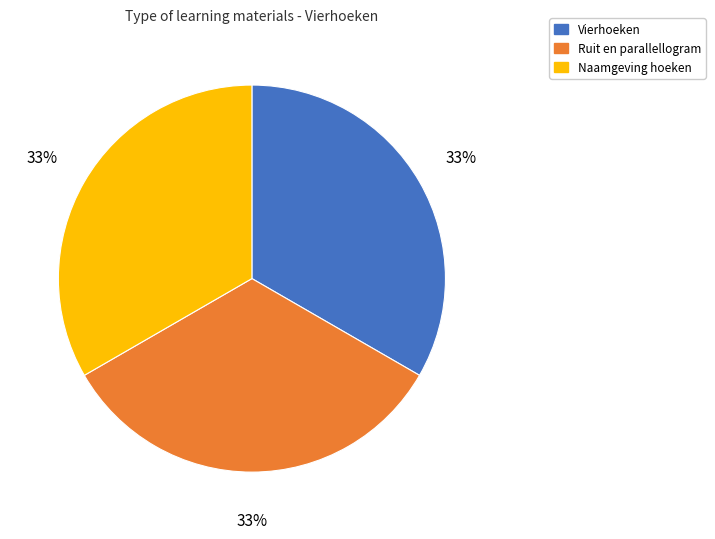

Do Naamgeving hoeken and Ruit en parallellogram together represent more than half of the pie?

Yes